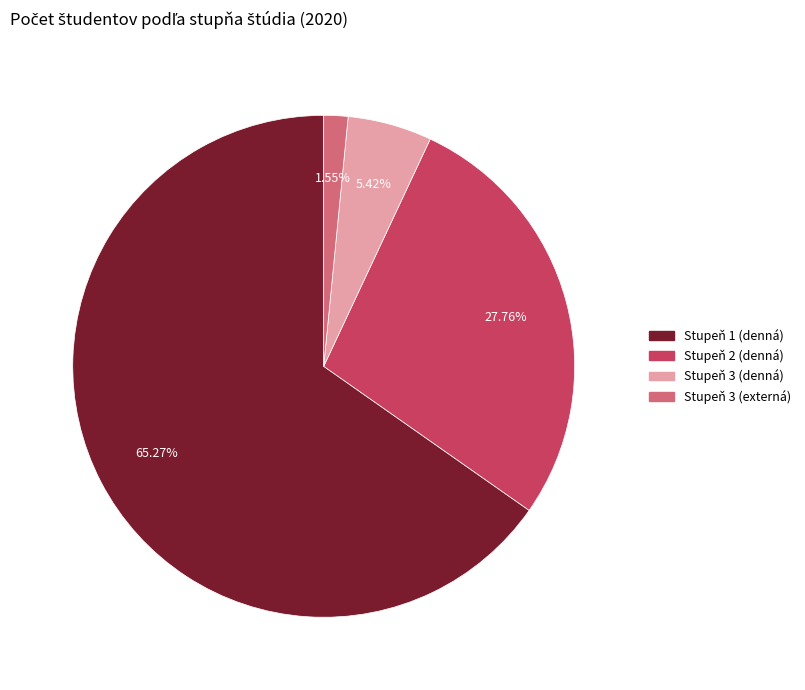

Do Stupeň 3 (denná) and Stupeň 3 (externá) together represent more than half of the pie?

No